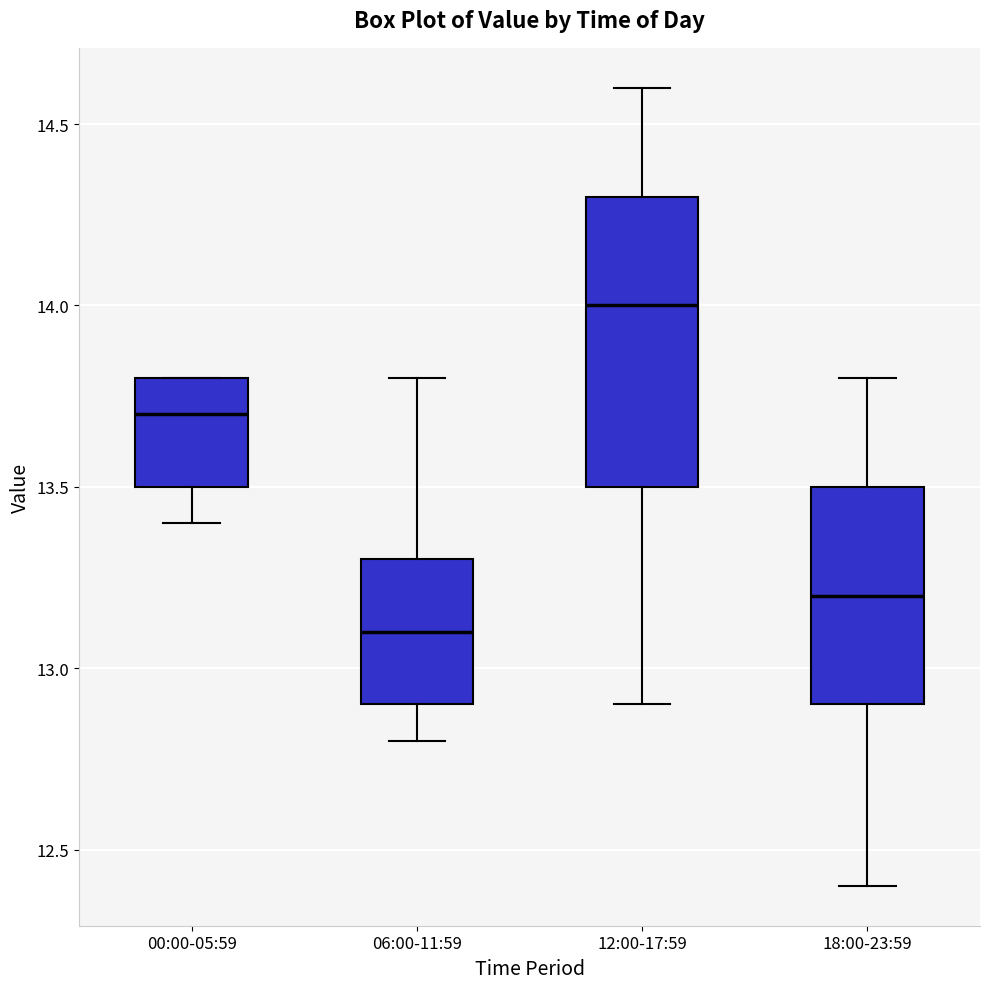

Reading left to right, read every box against the y-axis: the position of its median line, the range the box covers, and the ends of its whiskers. The values are not printed on the chart, so give them approximately, as read against the axis.

00:00-05:59: median 13.7, box 13.5 to 13.8, whiskers 13.4 to 13.8
06:00-11:59: median 13.1, box 12.9 to 13.3, whiskers 12.8 to 13.8
12:00-17:59: median 14.0, box 13.5 to 14.3, whiskers 12.9 to 14.6
18:00-23:59: median 13.2, box 12.9 to 13.5, whiskers 12.4 to 13.8